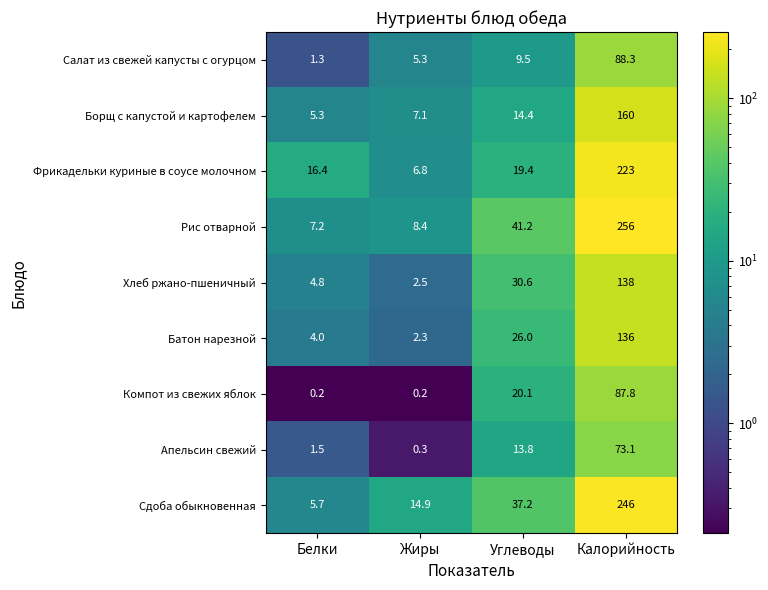

What is the difference between the Фрикадельки куриные в соусе молочном values at Жиры and Белки?

9.6